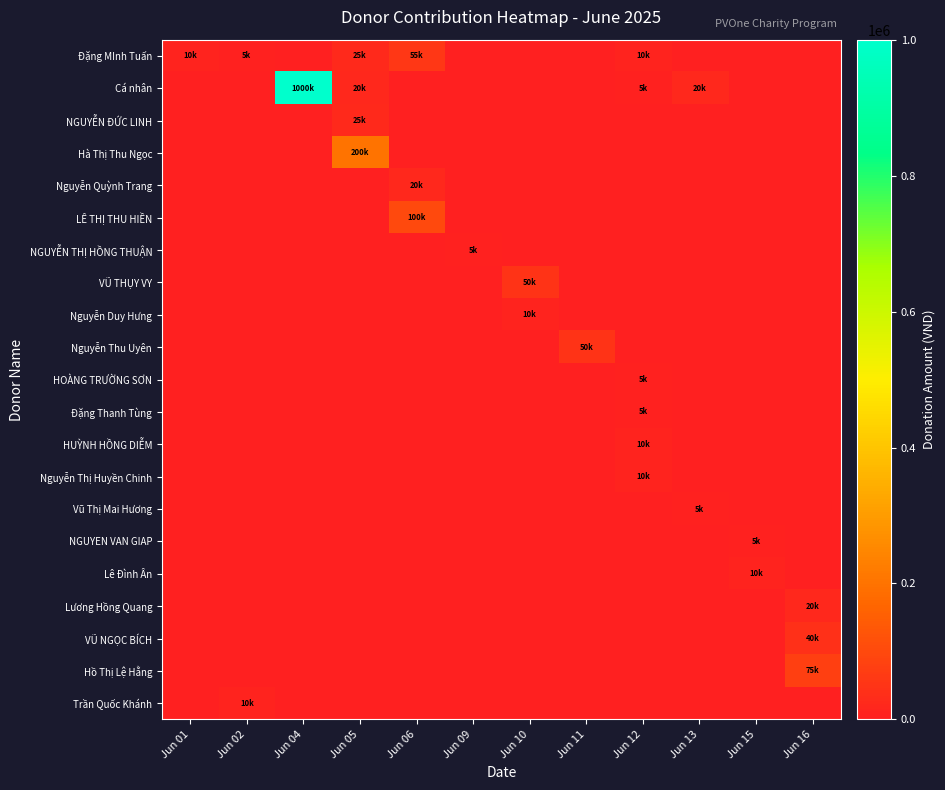

Reading left to right, extract all data points from this chart.

Đặng MInh Tuấn: Jun 01=10000	Jun 02=5000	Jun 04=0	Jun 05=25000	Jun 06=55000	Jun 09=0	Jun 10=0	Jun 11=0	Jun 12=10000	Jun 13=0	Jun 15=0	Jun 16=0
Cá nhân: Jun 01=0	Jun 02=0	Jun 04=1000000	Jun 05=20000	Jun 06=0	Jun 09=0	Jun 10=0	Jun 11=0	Jun 12=5000	Jun 13=20000	Jun 15=0	Jun 16=0
NGUYỄN ĐỨC LINH: Jun 01=0	Jun 02=0	Jun 04=0	Jun 05=25000	Jun 06=0	Jun 09=0	Jun 10=0	Jun 11=0	Jun 12=0	Jun 13=0	Jun 15=0	Jun 16=0
Hà Thị Thu Ngọc: Jun 01=0	Jun 02=0	Jun 04=0	Jun 05=200000	Jun 06=0	Jun 09=0	Jun 10=0	Jun 11=0	Jun 12=0	Jun 13=0	Jun 15=0	Jun 16=0
Nguyễn Quỳnh Trang: Jun 01=0	Jun 02=0	Jun 04=0	Jun 05=0	Jun 06=20000	Jun 09=0	Jun 10=0	Jun 11=0	Jun 12=0	Jun 13=0	Jun 15=0	Jun 16=0
LÊ THỊ THU HIỀN: Jun 01=0	Jun 02=0	Jun 04=0	Jun 05=0	Jun 06=100000	Jun 09=0	Jun 10=0	Jun 11=0	Jun 12=0	Jun 13=0	Jun 15=0	Jun 16=0
NGUYỄN THỊ HỒNG THUẬN: Jun 01=0	Jun 02=0	Jun 04=0	Jun 05=0	Jun 06=0	Jun 09=5000	Jun 10=0	Jun 11=0	Jun 12=0	Jun 13=0	Jun 15=0	Jun 16=0
VŨ THỤY VY: Jun 01=0	Jun 02=0	Jun 04=0	Jun 05=0	Jun 06=0	Jun 09=0	Jun 10=50000	Jun 11=0	Jun 12=0	Jun 13=0	Jun 15=0	Jun 16=0
Nguyễn Duy Hưng: Jun 01=0	Jun 02=0	Jun 04=0	Jun 05=0	Jun 06=0	Jun 09=0	Jun 10=10000	Jun 11=0	Jun 12=0	Jun 13=0	Jun 15=0	Jun 16=0
Nguyễn Thu Uyên: Jun 01=0	Jun 02=0	Jun 04=0	Jun 05=0	Jun 06=0	Jun 09=0	Jun 10=0	Jun 11=50000	Jun 12=0	Jun 13=0	Jun 15=0	Jun 16=0
HOÀNG TRƯỜNG SƠN: Jun 01=0	Jun 02=0	Jun 04=0	Jun 05=0	Jun 06=0	Jun 09=0	Jun 10=0	Jun 11=0	Jun 12=5000	Jun 13=0	Jun 15=0	Jun 16=0
Đặng Thanh Tùng: Jun 01=0	Jun 02=0	Jun 04=0	Jun 05=0	Jun 06=0	Jun 09=0	Jun 10=0	Jun 11=0	Jun 12=5000	Jun 13=0	Jun 15=0	Jun 16=0
HUỲNH HỒNG DIỄM: Jun 01=0	Jun 02=0	Jun 04=0	Jun 05=0	Jun 06=0	Jun 09=0	Jun 10=0	Jun 11=0	Jun 12=10000	Jun 13=0	Jun 15=0	Jun 16=0
Nguyễn Thị Huyền Chinh: Jun 01=0	Jun 02=0	Jun 04=0	Jun 05=0	Jun 06=0	Jun 09=0	Jun 10=0	Jun 11=0	Jun 12=10000	Jun 13=0	Jun 15=0	Jun 16=0
Vũ Thị Mai Hương: Jun 01=0	Jun 02=0	Jun 04=0	Jun 05=0	Jun 06=0	Jun 09=0	Jun 10=0	Jun 11=0	Jun 12=0	Jun 13=5000	Jun 15=0	Jun 16=0
NGUYEN VAN GIAP: Jun 01=0	Jun 02=0	Jun 04=0	Jun 05=0	Jun 06=0	Jun 09=0	Jun 10=0	Jun 11=0	Jun 12=0	Jun 13=0	Jun 15=5000	Jun 16=0
Lê Đình Ân: Jun 01=0	Jun 02=0	Jun 04=0	Jun 05=0	Jun 06=0	Jun 09=0	Jun 10=0	Jun 11=0	Jun 12=0	Jun 13=0	Jun 15=10000	Jun 16=0
Lương Hồng Quang: Jun 01=0	Jun 02=0	Jun 04=0	Jun 05=0	Jun 06=0	Jun 09=0	Jun 10=0	Jun 11=0	Jun 12=0	Jun 13=0	Jun 15=0	Jun 16=20000
VŨ NGỌC BÍCH: Jun 01=0	Jun 02=0	Jun 04=0	Jun 05=0	Jun 06=0	Jun 09=0	Jun 10=0	Jun 11=0	Jun 12=0	Jun 13=0	Jun 15=0	Jun 16=40000
Hồ Thị Lệ Hằng: Jun 01=0	Jun 02=0	Jun 04=0	Jun 05=0	Jun 06=0	Jun 09=0	Jun 10=0	Jun 11=0	Jun 12=0	Jun 13=0	Jun 15=0	Jun 16=75000
Trần Quốc Khánh: Jun 01=0	Jun 02=10000	Jun 04=0	Jun 05=0	Jun 06=0	Jun 09=0	Jun 10=0	Jun 11=0	Jun 12=0	Jun 13=0	Jun 15=0	Jun 16=0